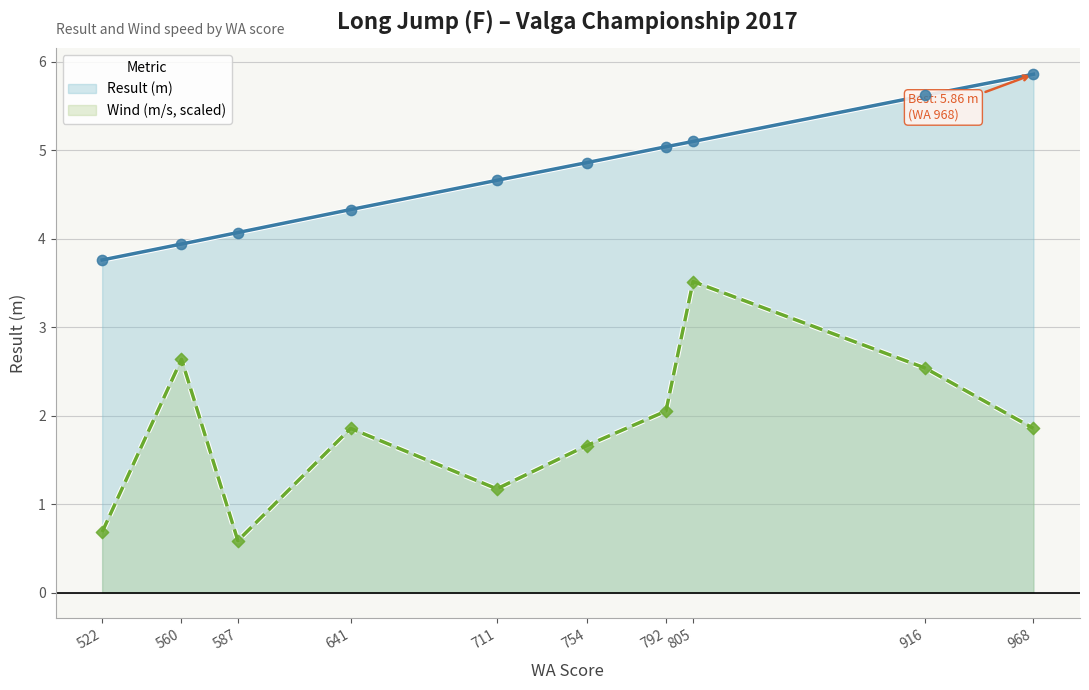

Which series has the largest total across all categories?

Result (m)